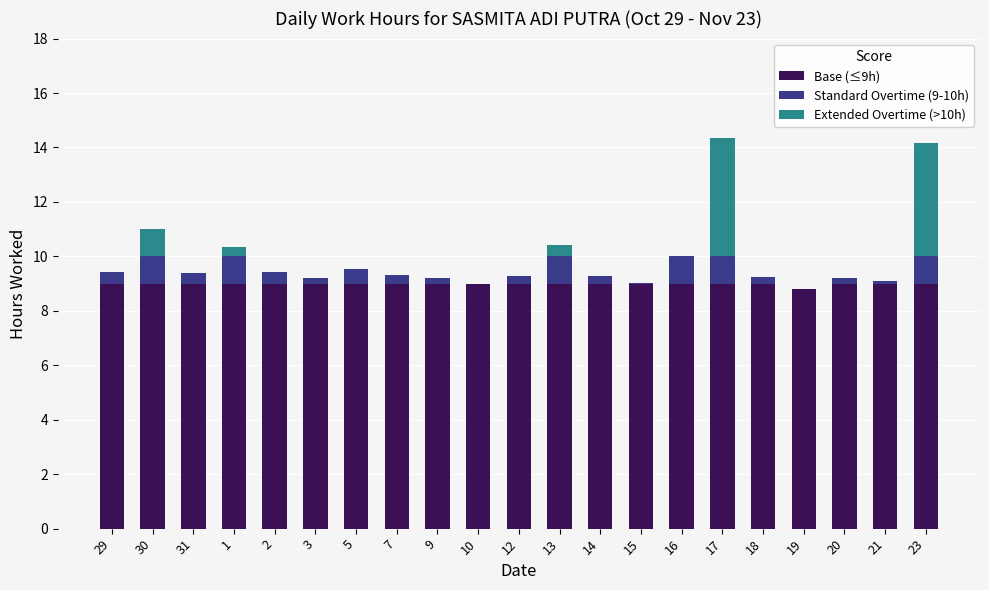

Is it true that Base (≤9h) equals 14.9 at 31?

False